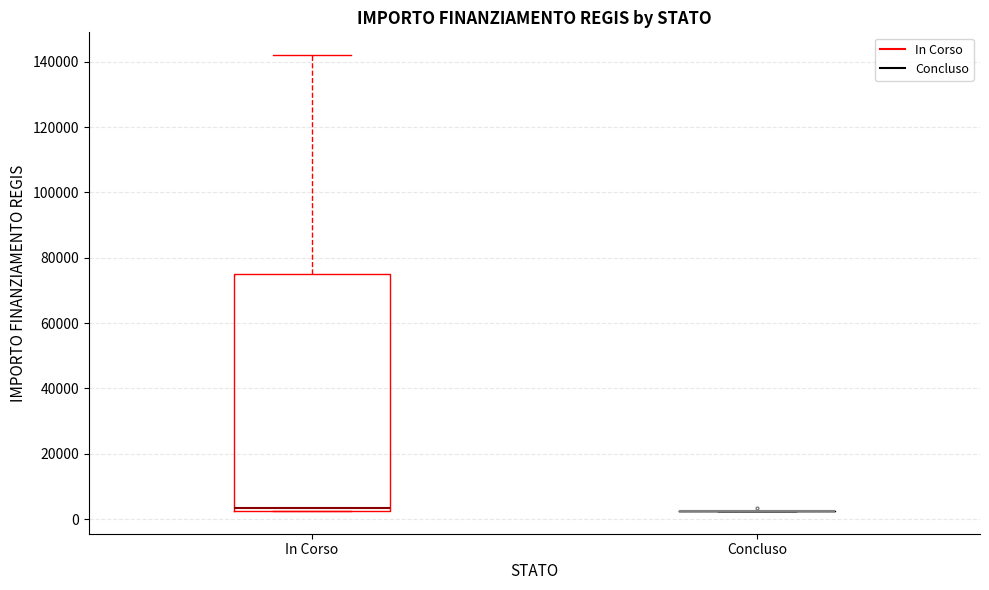

Which box is the tallest, from its lower edge to its upper edge?

In Corso